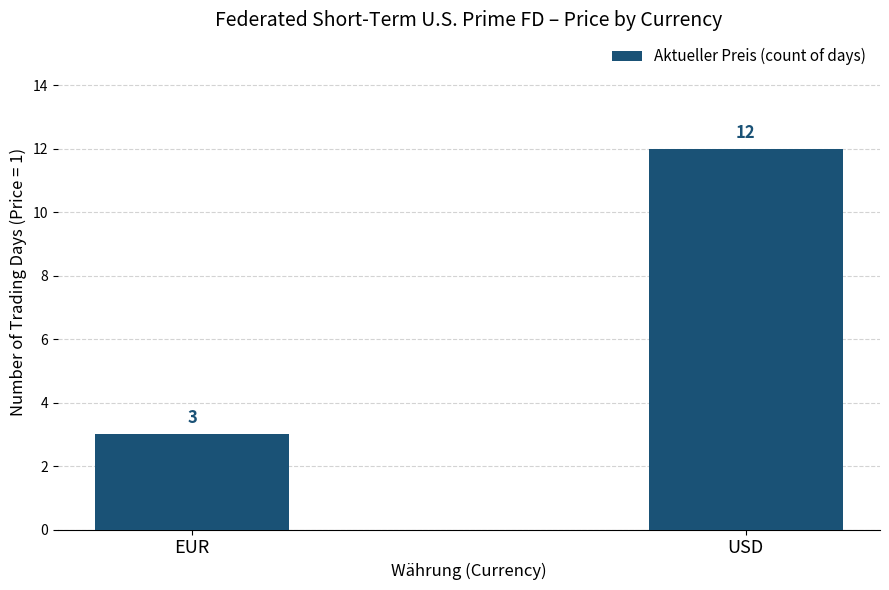

Rank the categories by value from lowest to highest.

EUR, USD